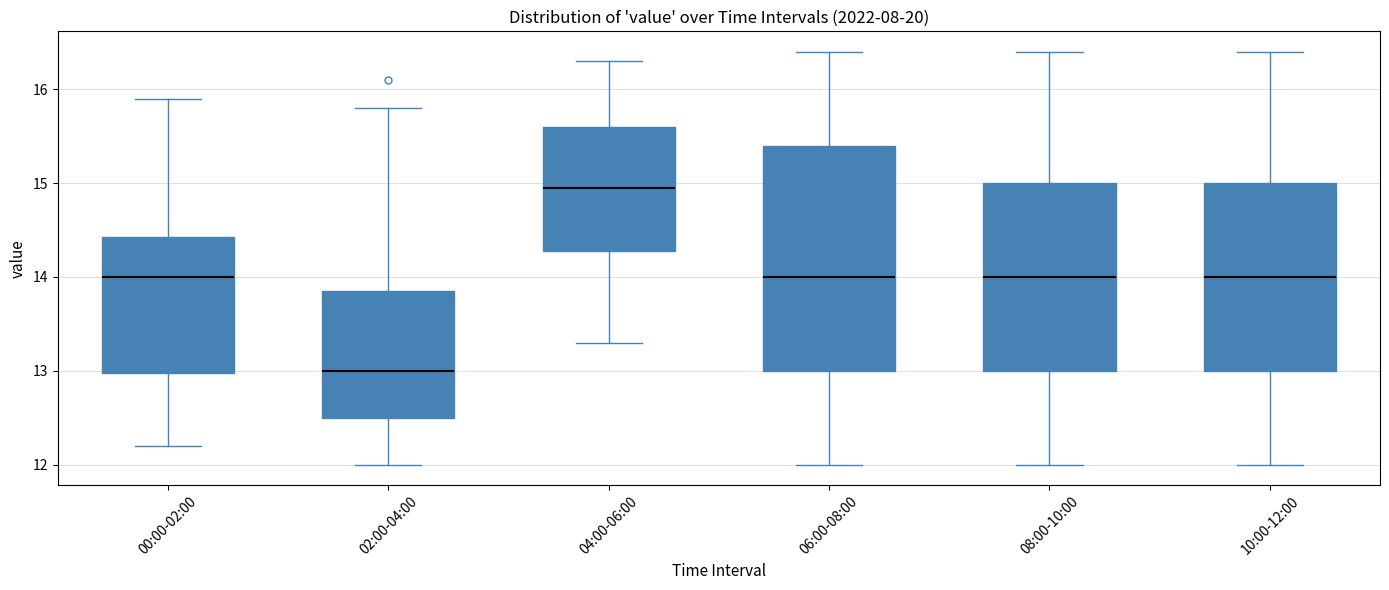

Which box's median line is the lowest?

02:00-04:00